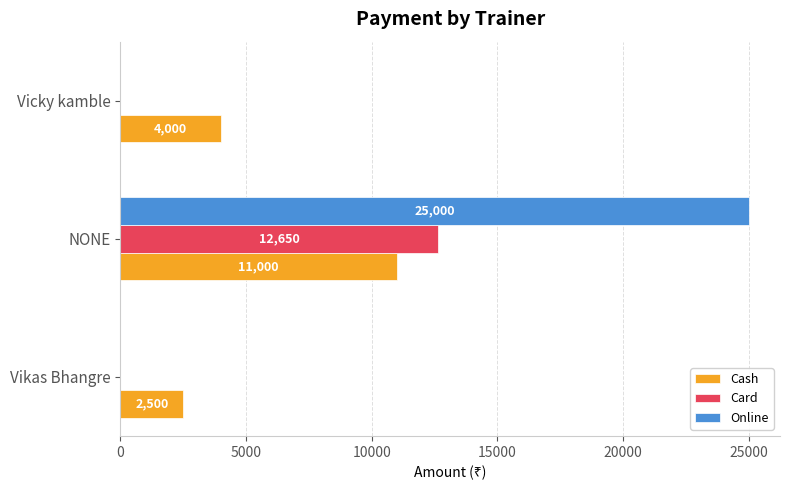

Which series changed the most between Vikas Bhangre and NONE?

Online